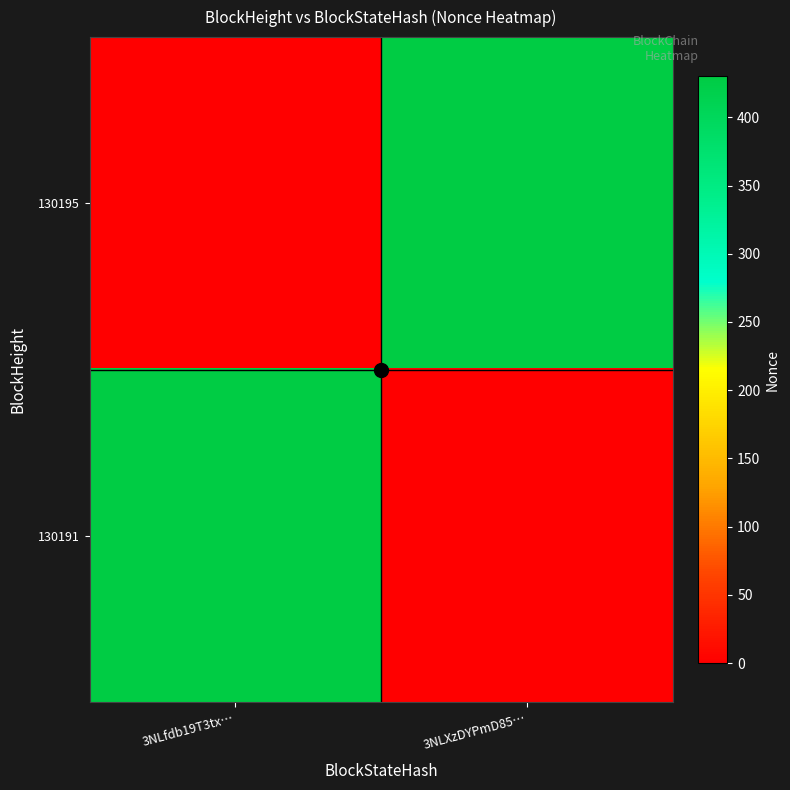

What is the difference between the highest and lowest values at 3NLfdb19T3tx…?

429